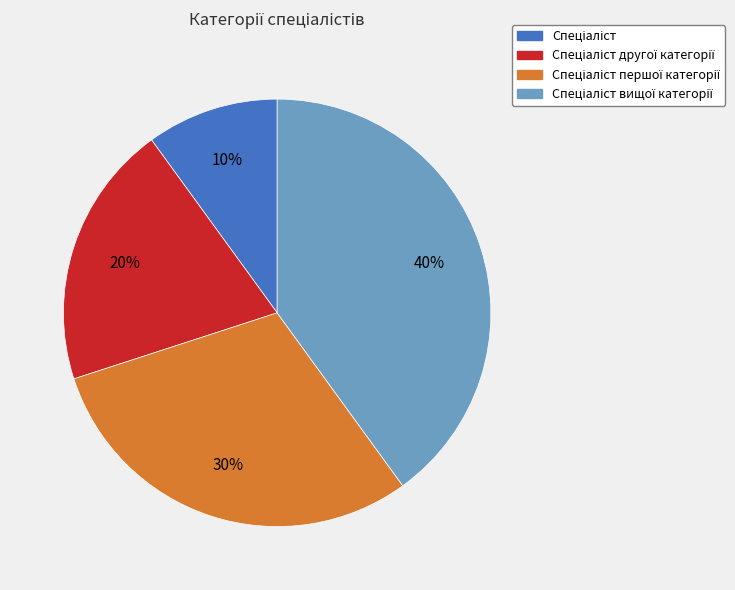

Does any single category account for the majority?

No